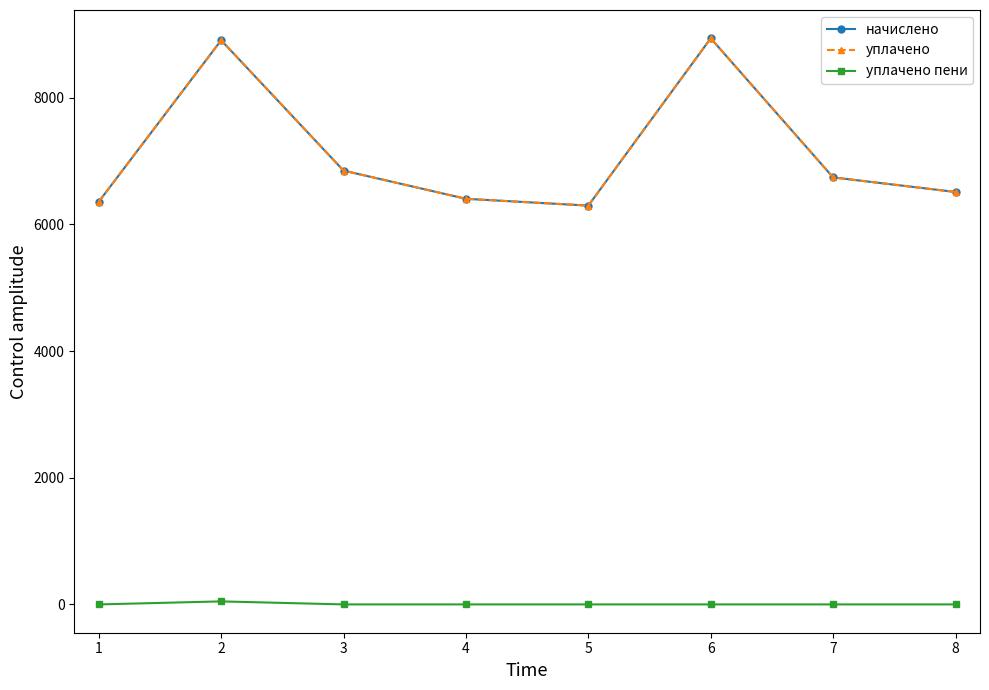

Is this an area chart (filled region under the line)?

No